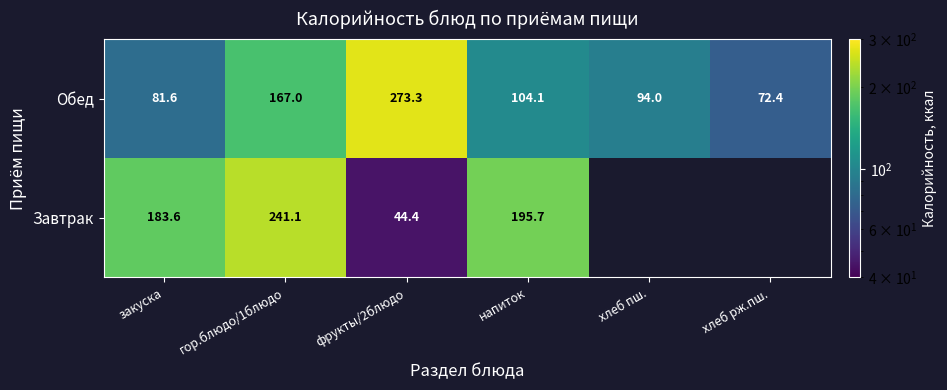

Between гор.блюдо/1блюдо and фрукты/2блюдо, which series saw the biggest shift?

Завтрак